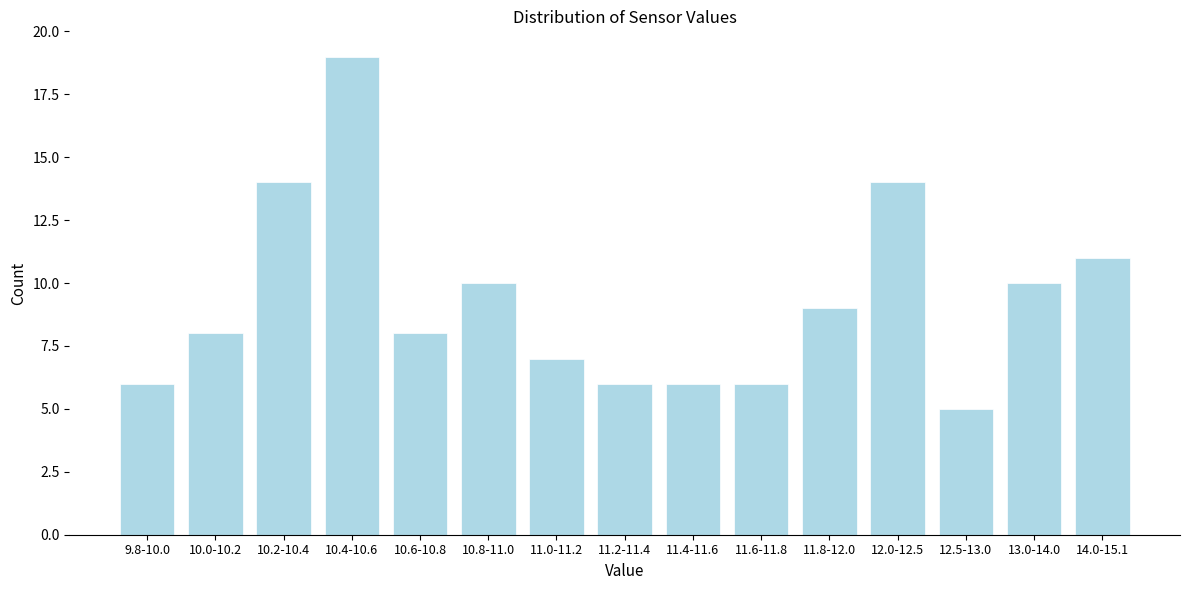

Reading left to right, list all the values displayed in this chart.

6	8	14	19	8	10	7	6	6	6	9	14	5	10	11